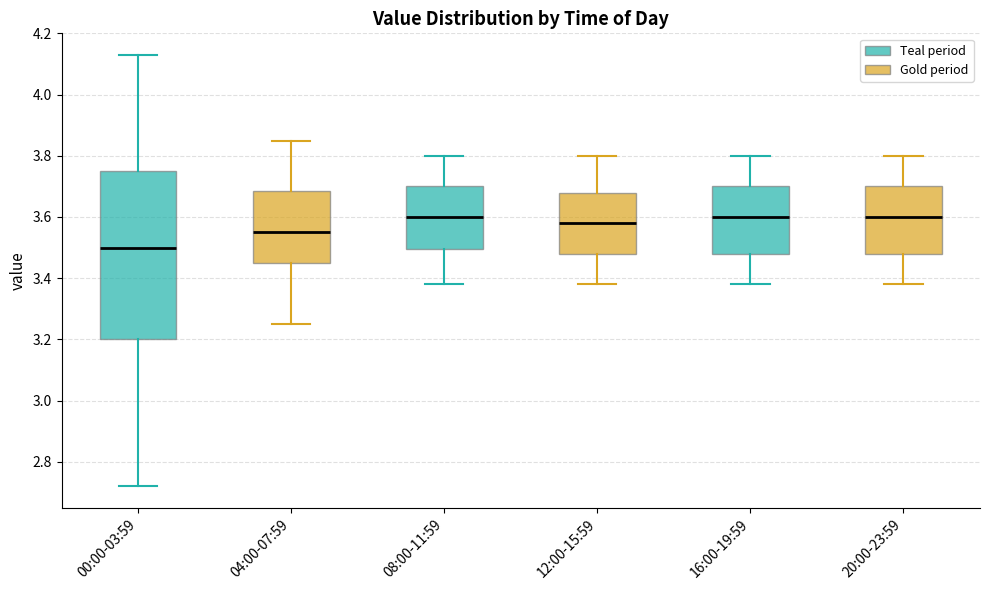

Which box is the tallest, from its lower edge to its upper edge?

00:00-03:59